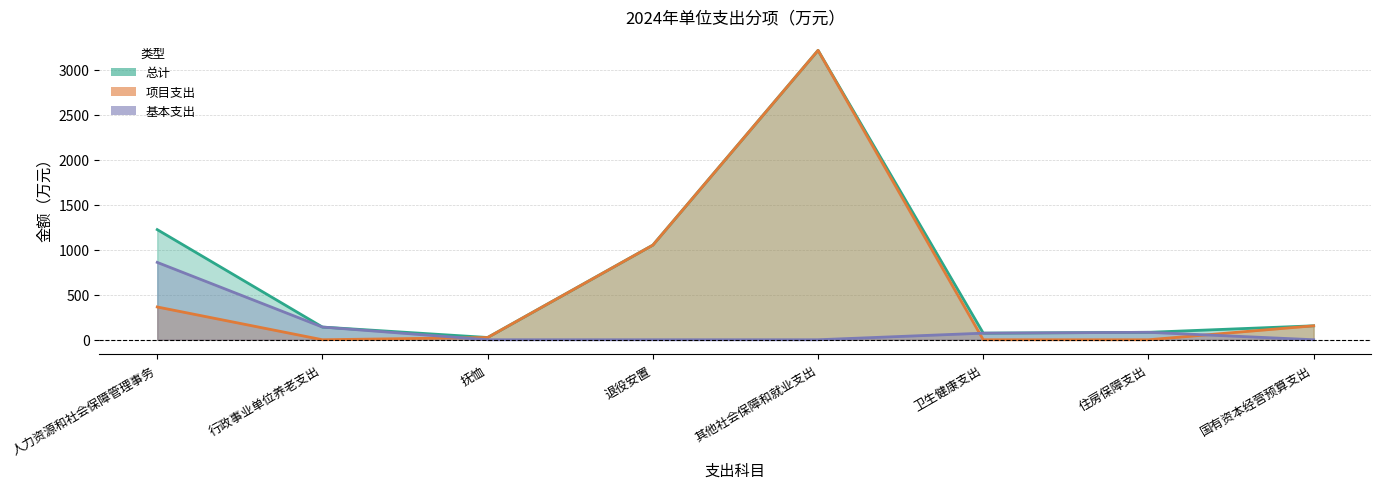

How many lines are shown in the chart?

2